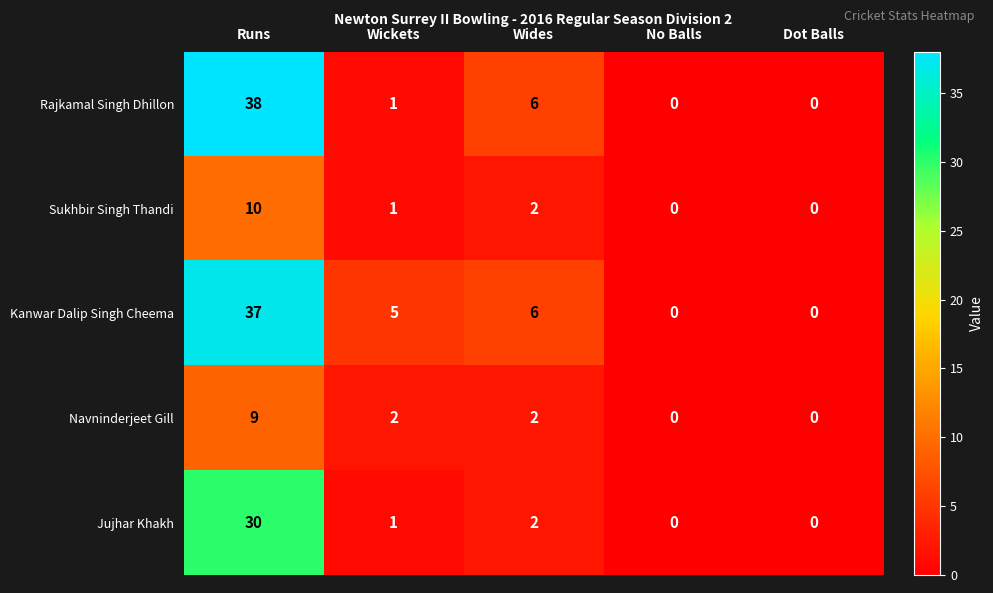

Count the Navninderjeet Gill values in the range 0 to 2.

4